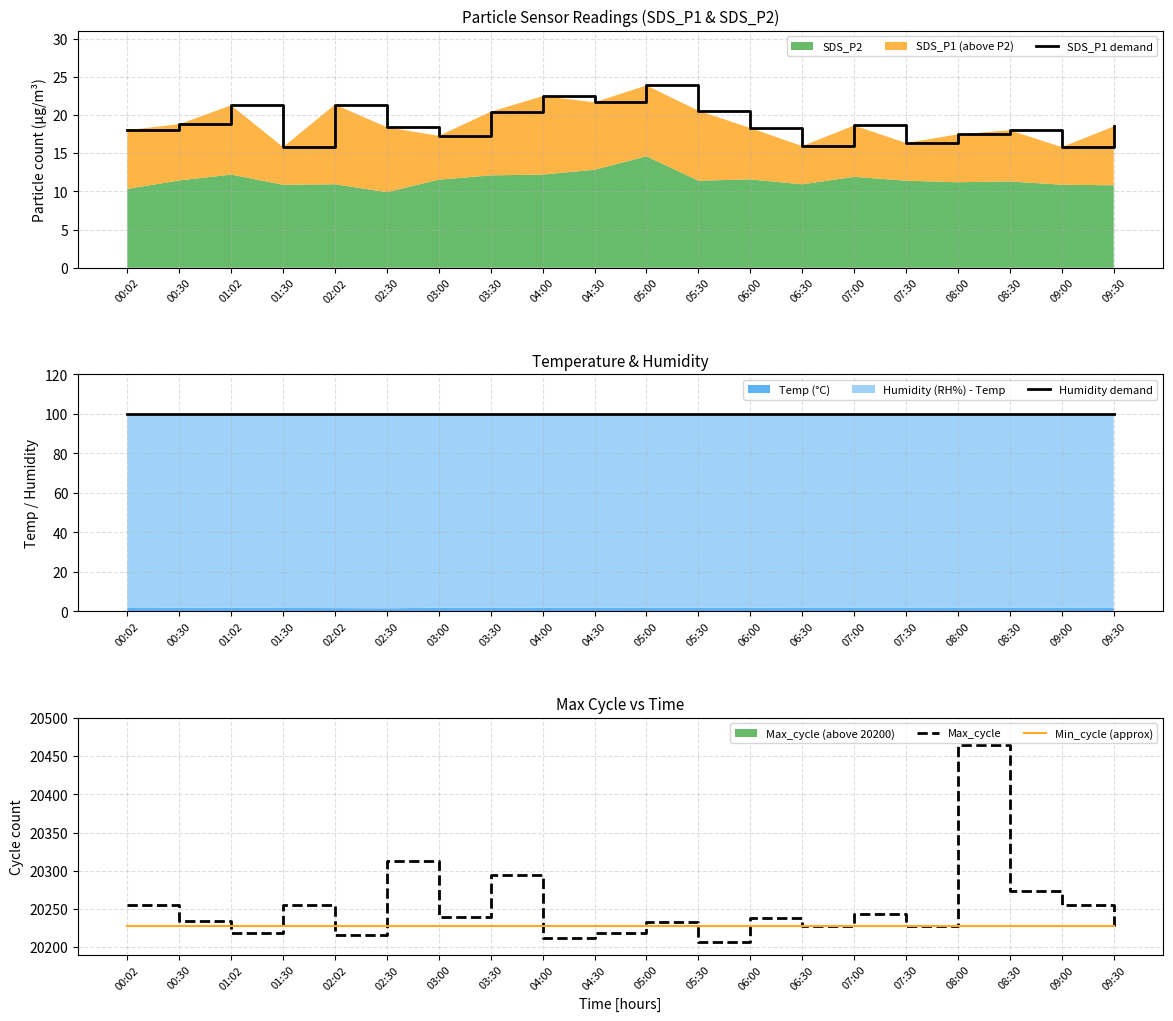

What position from the right is 03:00?

14